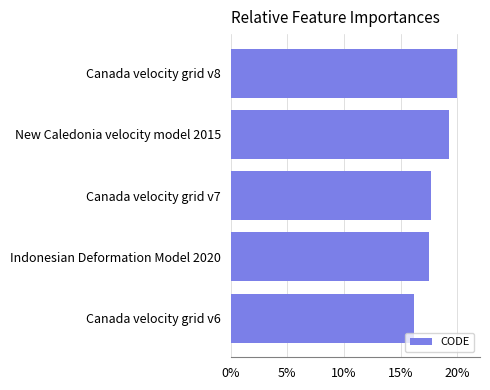

What is the difference between the maximum and minimum values?

3.8